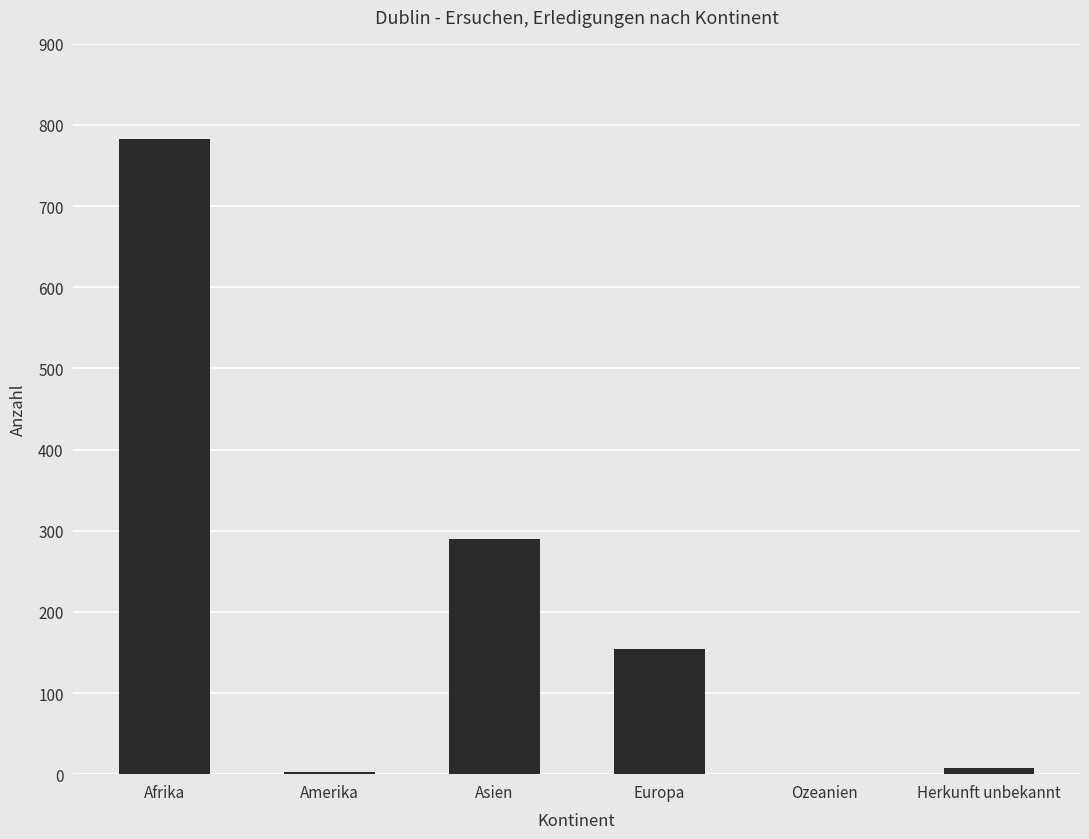

What is the maximum value shown in the chart?

783